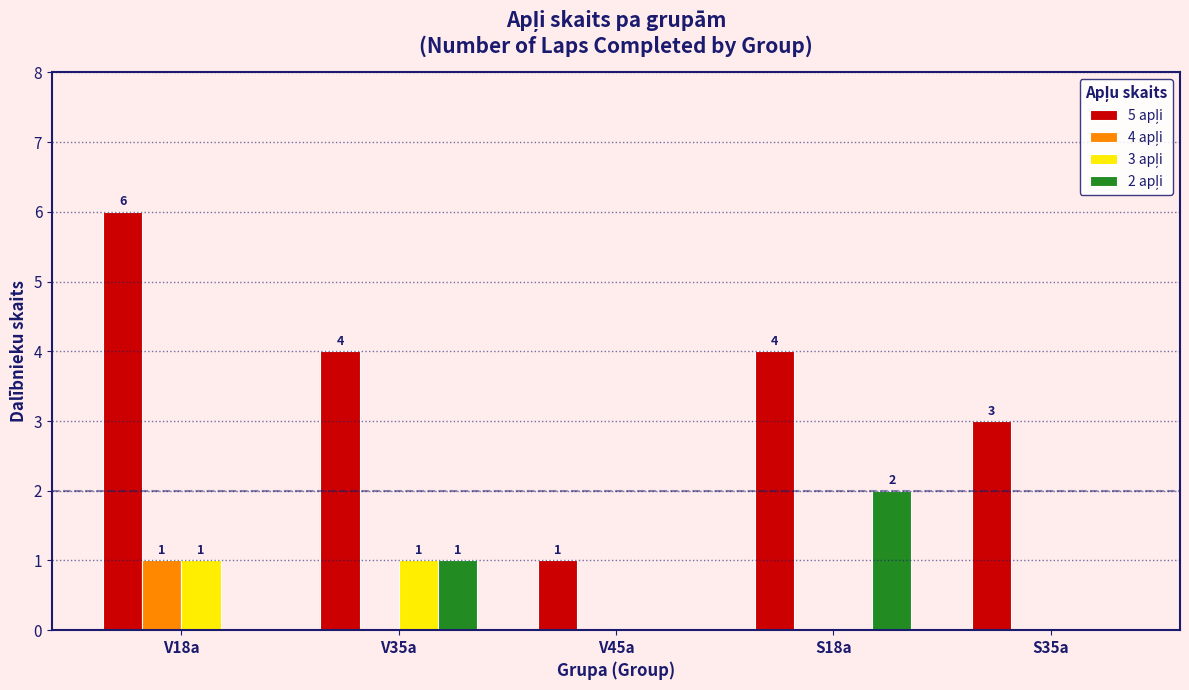

How many groups of bars are there?

5